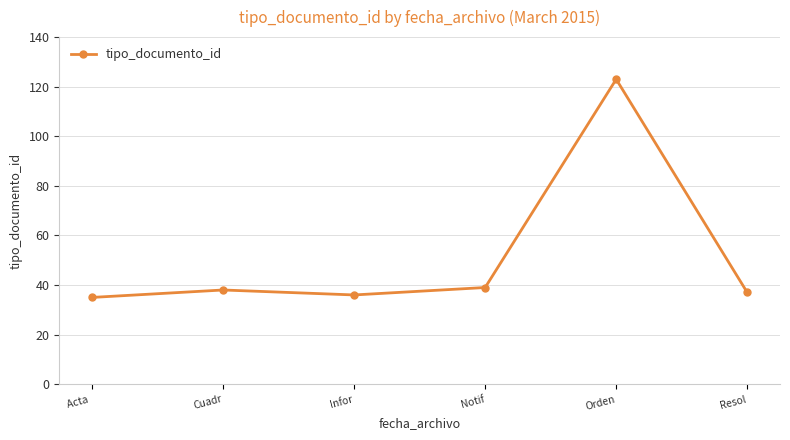

Reading right to left, what are all the values shown in this chart?

37	123	39	36	38	35